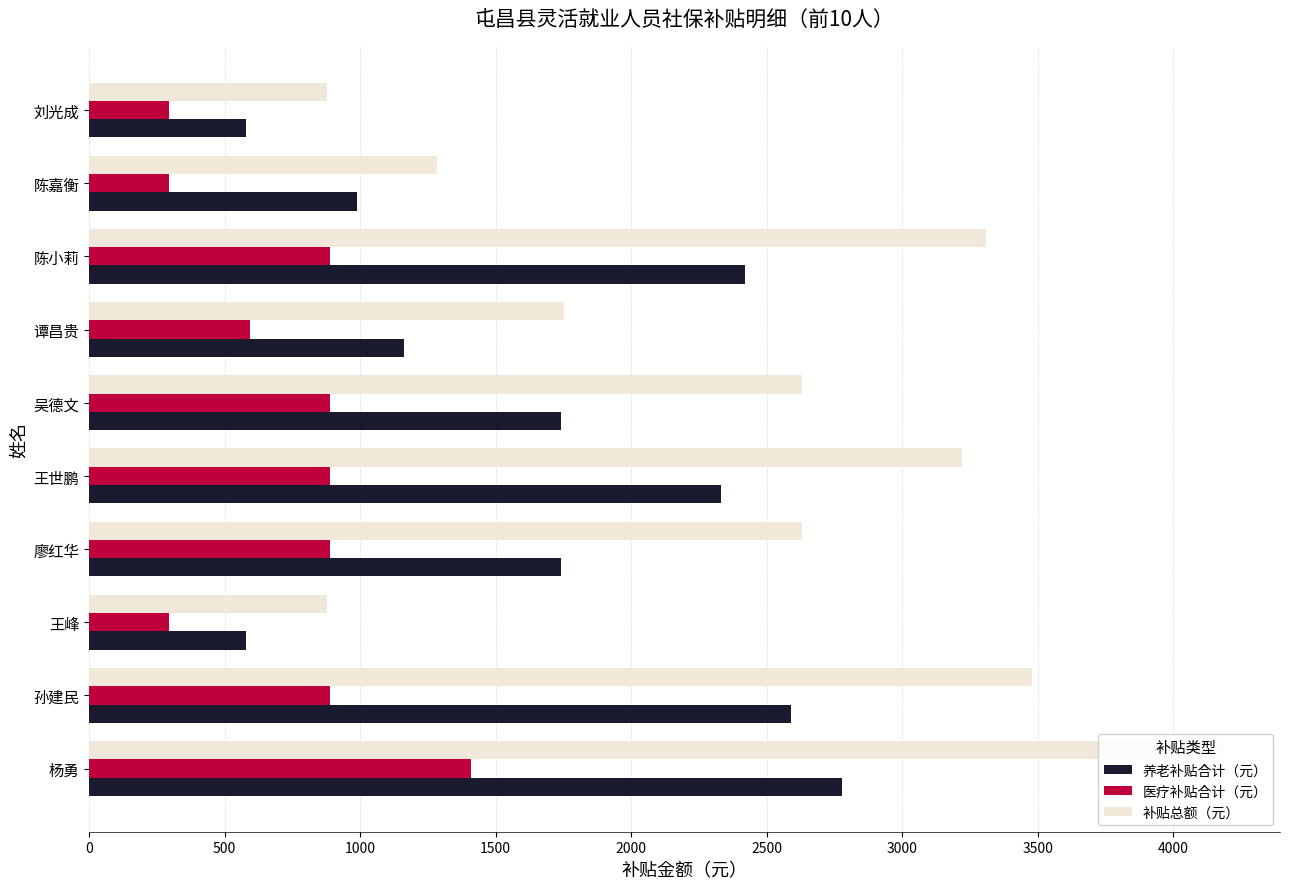

List the series in order of their overall mean, lowest first.

医疗补贴合计（元）, 养老补贴合计（元）, 补贴总额（元）